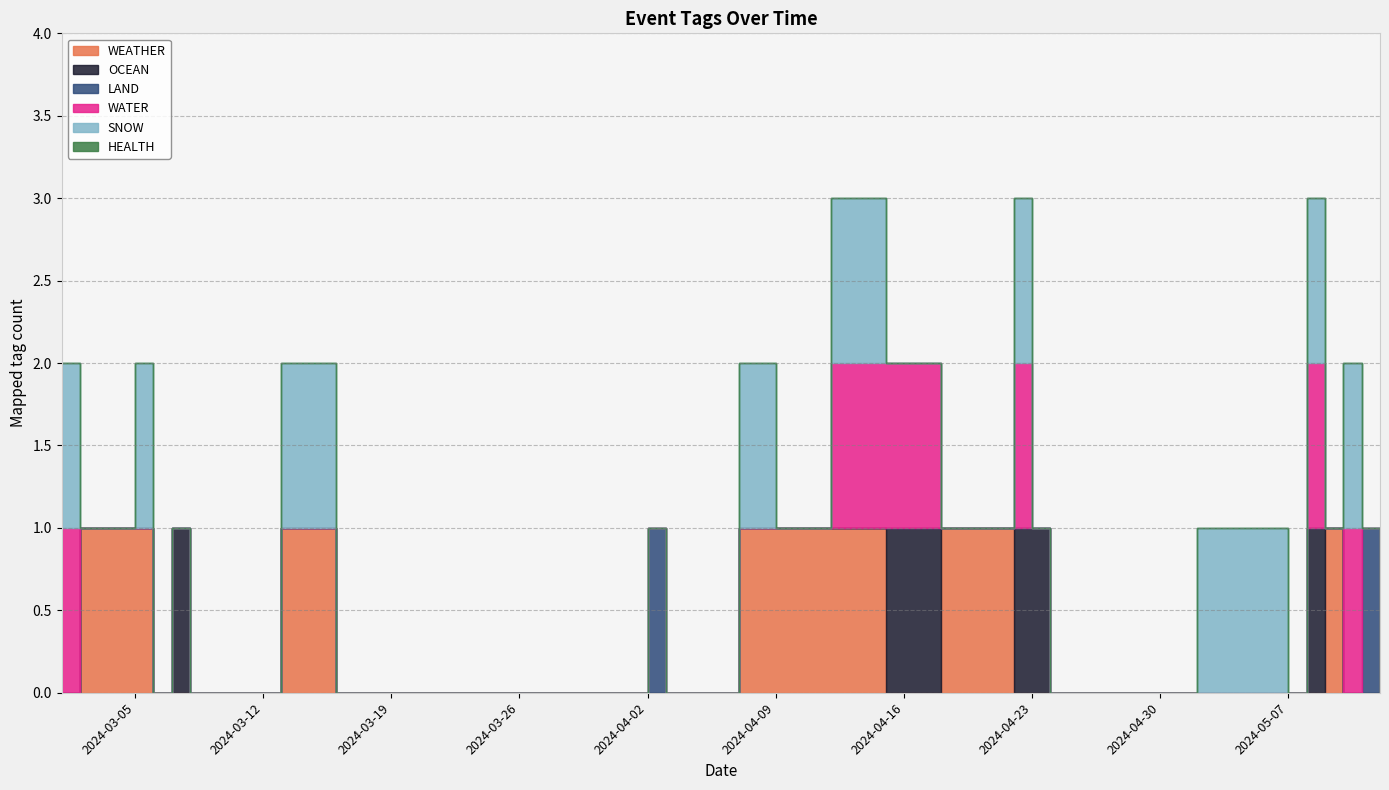

What is the total value across all series at 2024-04-07?

2